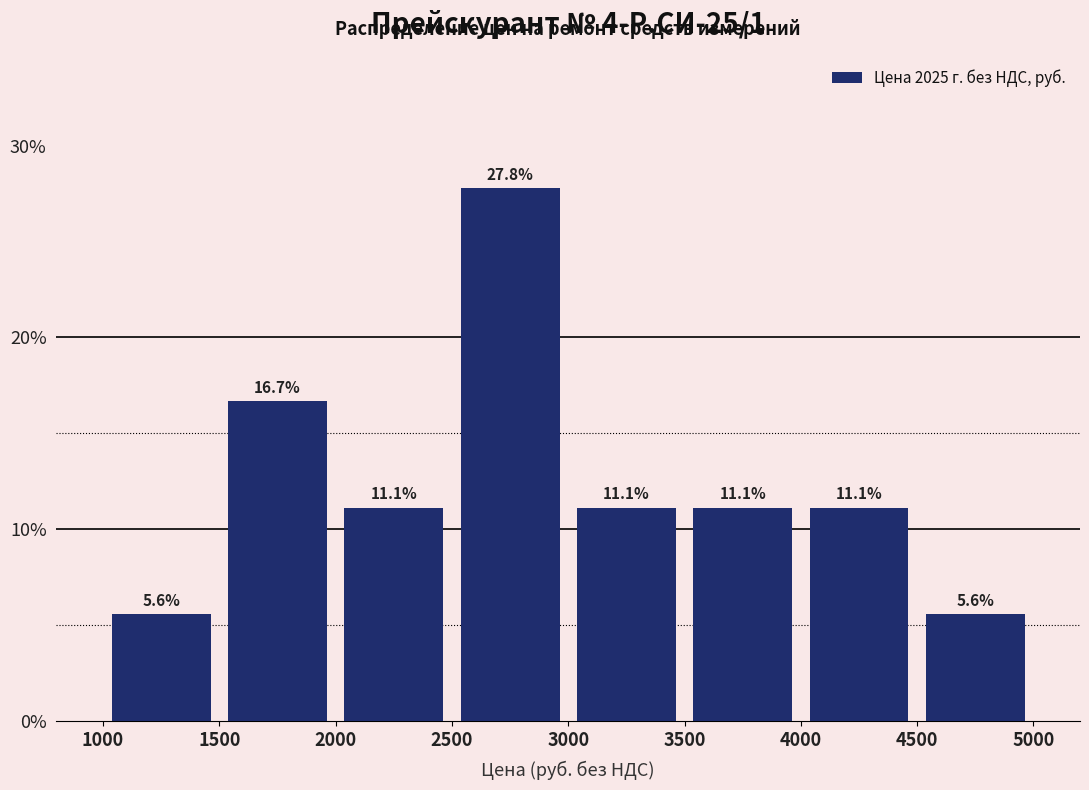

What is the height of the bar covering 3500 to 4000 on the x-axis?

11.1